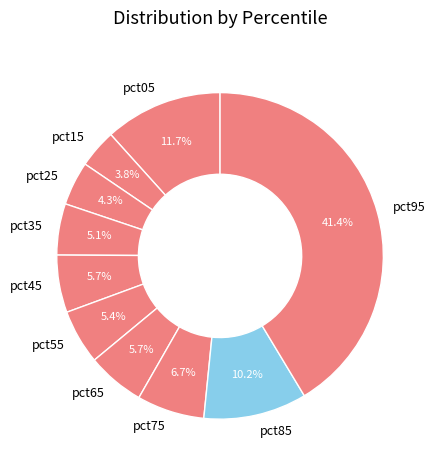

How many segments does this pie chart have?

10